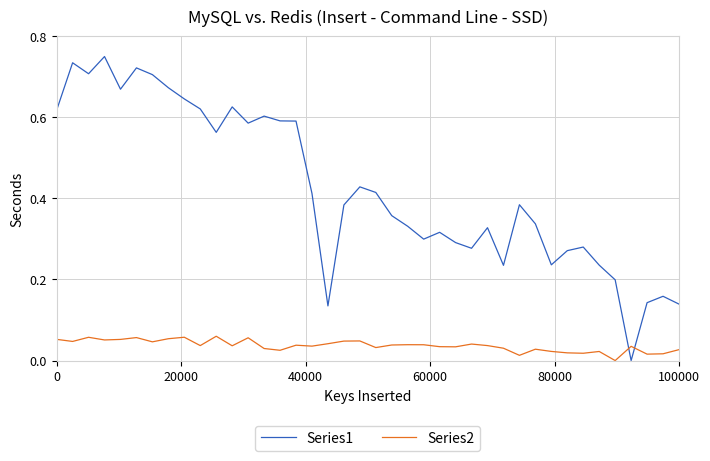

Rank the series by their maximum value, from highest to lowest.

Series1, Series2